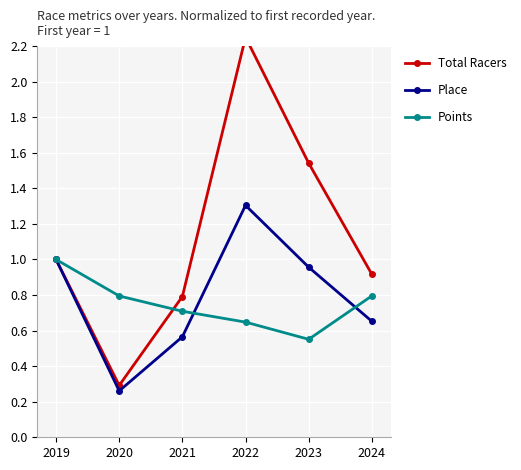

Reading left to right, extract all data points from this chart.

Total Racers: 1.0	0.3	0.8	2.2	1.5	0.9
Place: 1.0	0.3	0.6	1.3	1.0	0.7
Points: 1.0	0.8	0.7	0.6	0.6	0.8